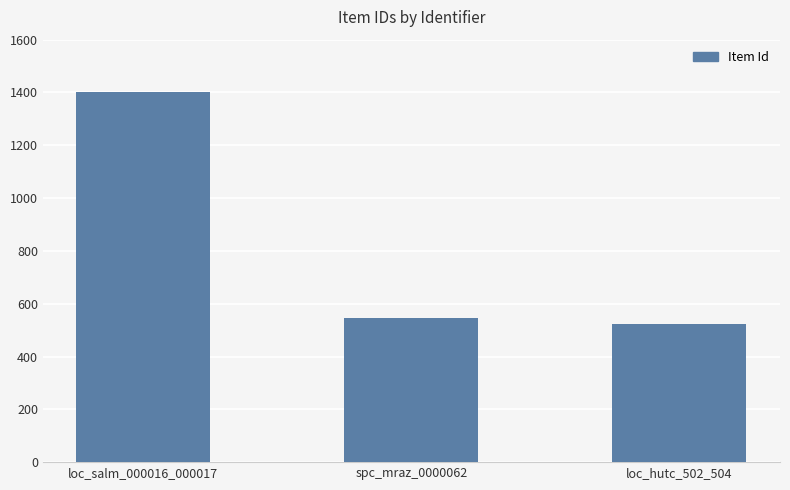

Reading left to right, extract all data points from this chart.

1401	547	522